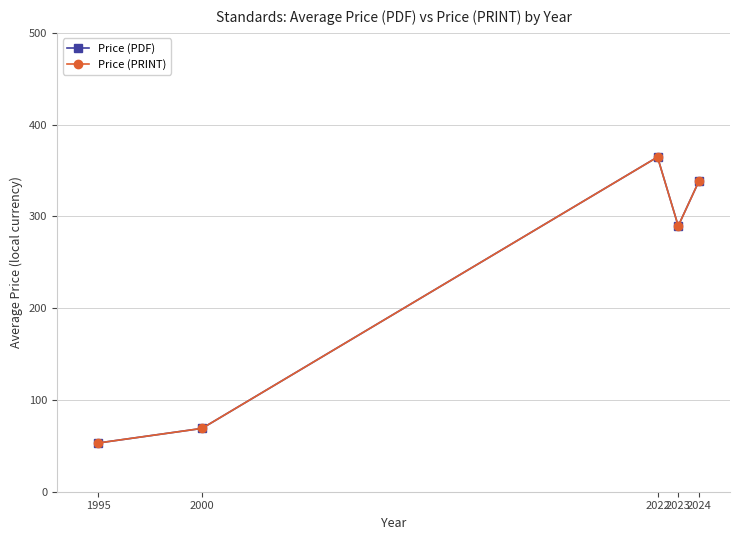

Which category has the highest value in the Price (PRINT) series?

2022